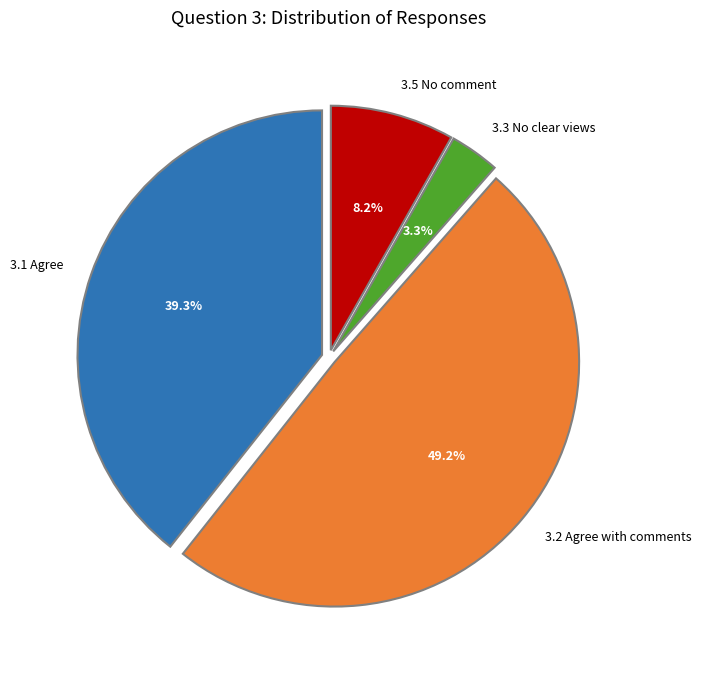

To the nearest percent, what is the difference between the 3.2 Agree with comments and 3.5 No comment slice percentages?

41%